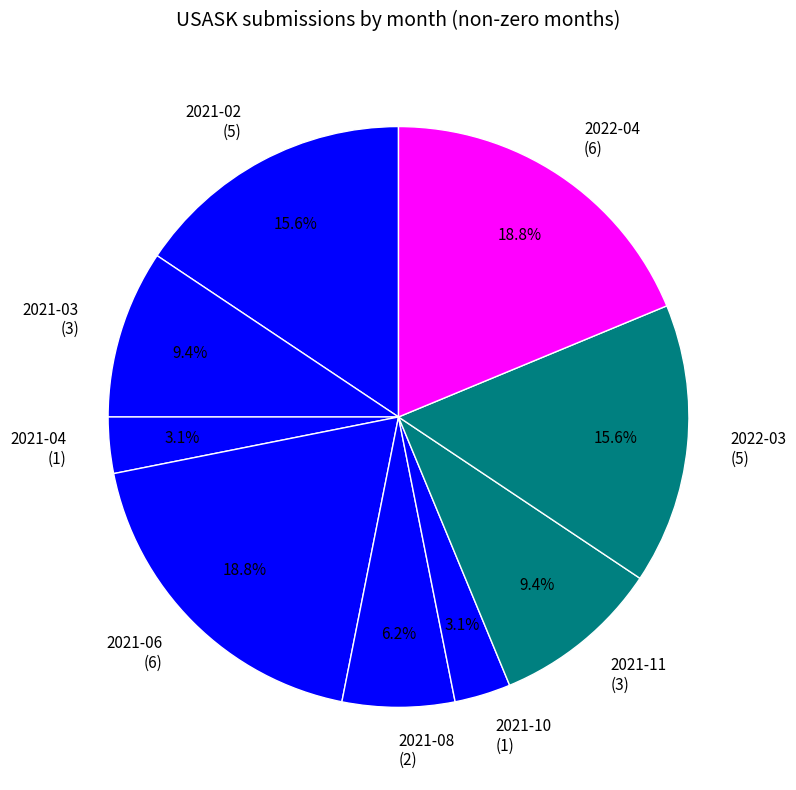

Does 2021-10 account for over 50% of the chart?

No